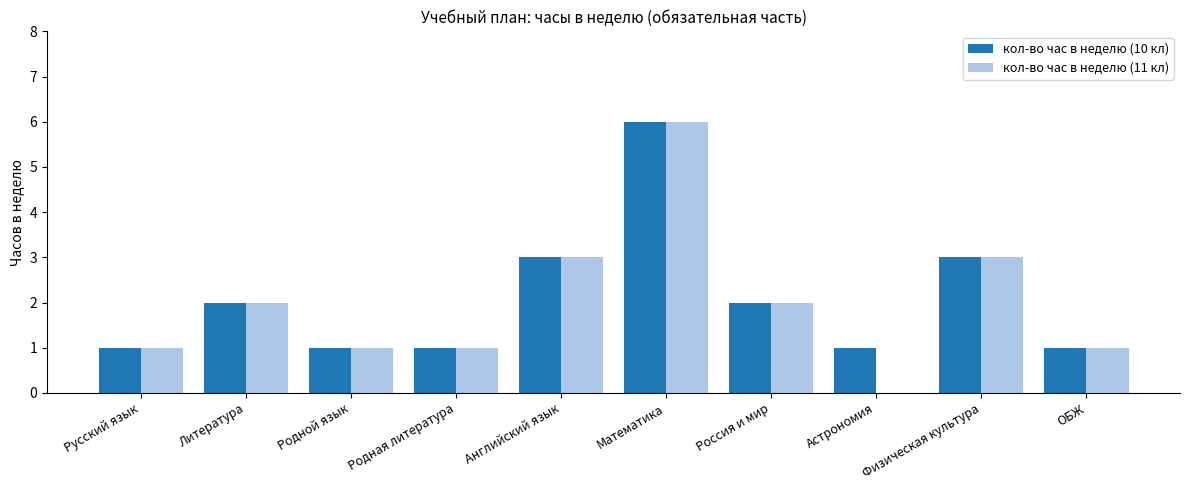

Which series changed the most between Россия и мир and Астрономия?

кол-во час в неделю (11 кл)